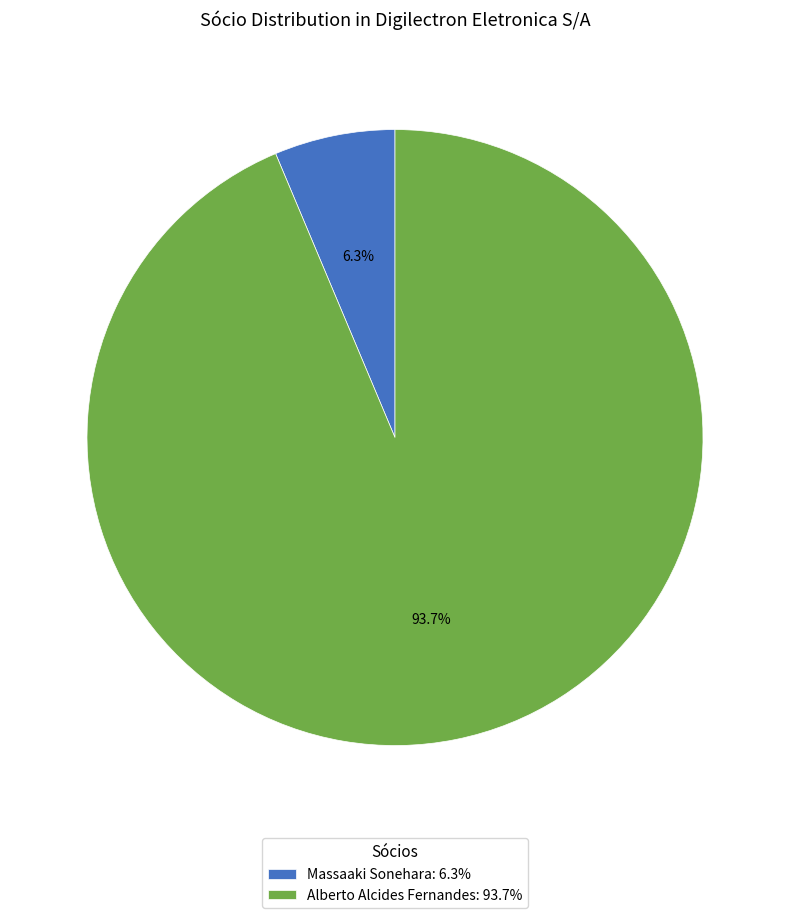

Which slice represents more than half of the pie?

Alberto Alcides Fernandes